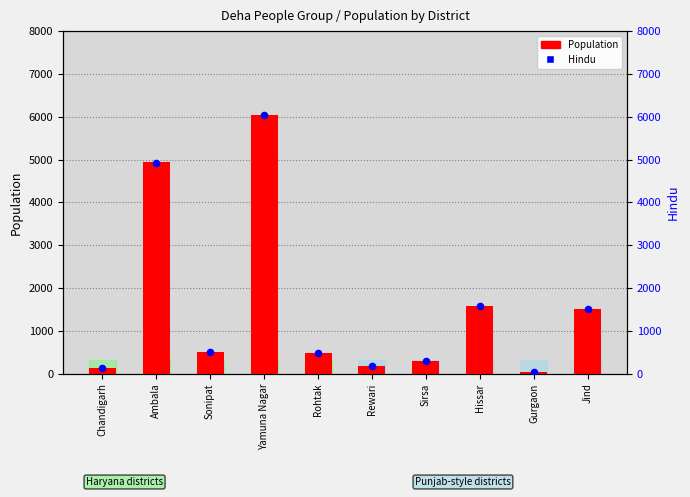

At which category is the sum across all series the highest?

Yamuna Nagar